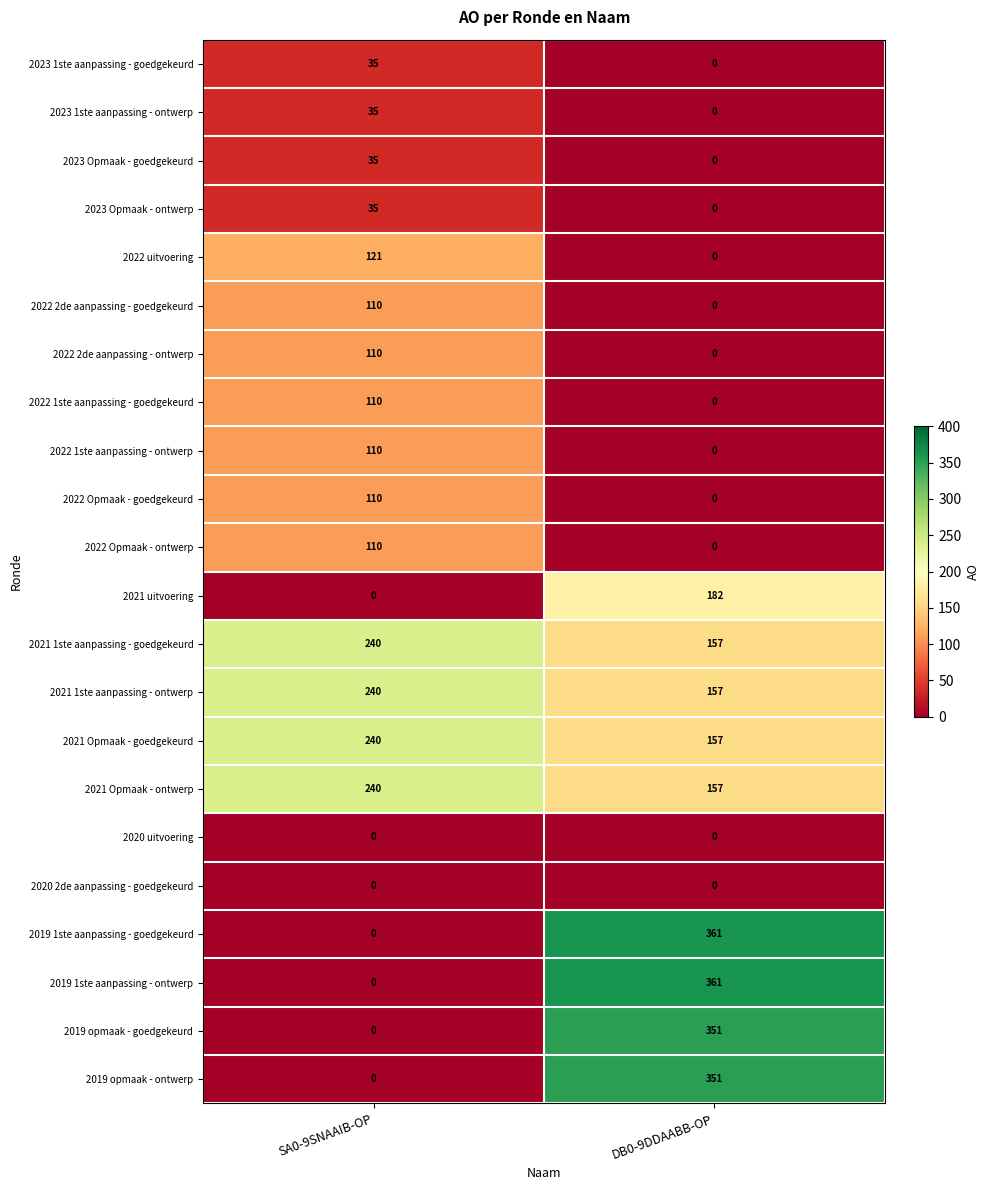

How many positive values does the 2022 2de aanpassing - ontwerp series have?

1